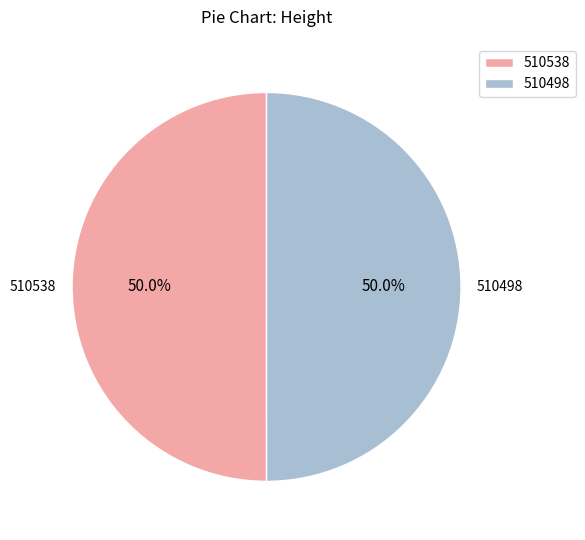

To the nearest percent, what percentage of the pie is 510538?

50%